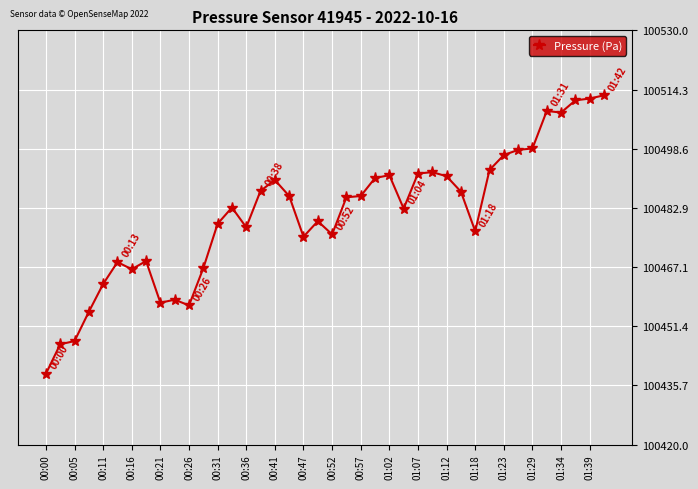

What is the average value?

100481.1